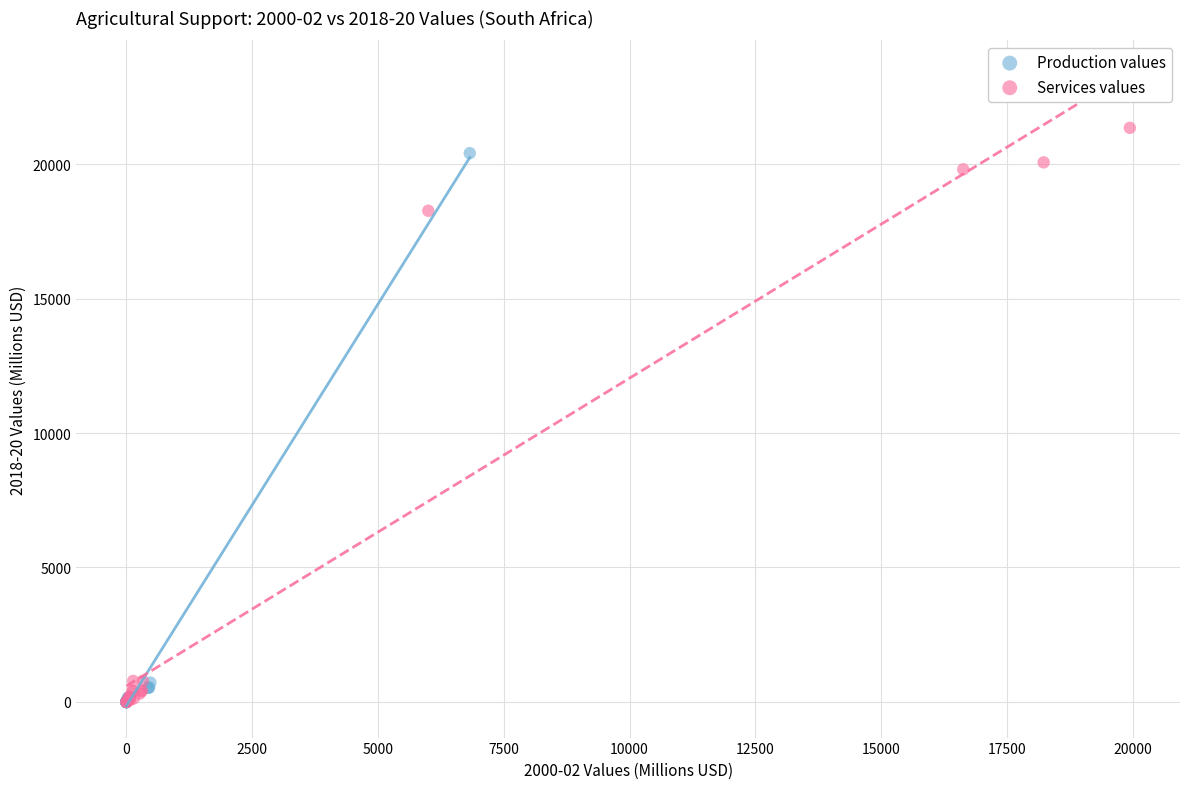

What are all the series names shown in the legend?

Production values, Services values